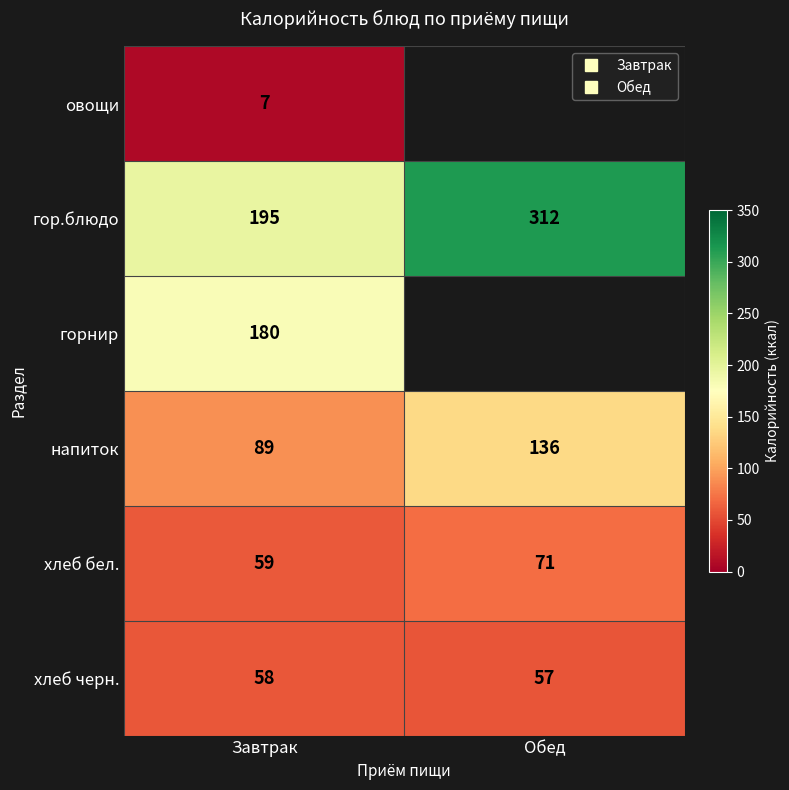

Is it true that напиток equals 89.0 at Завтрак?

True